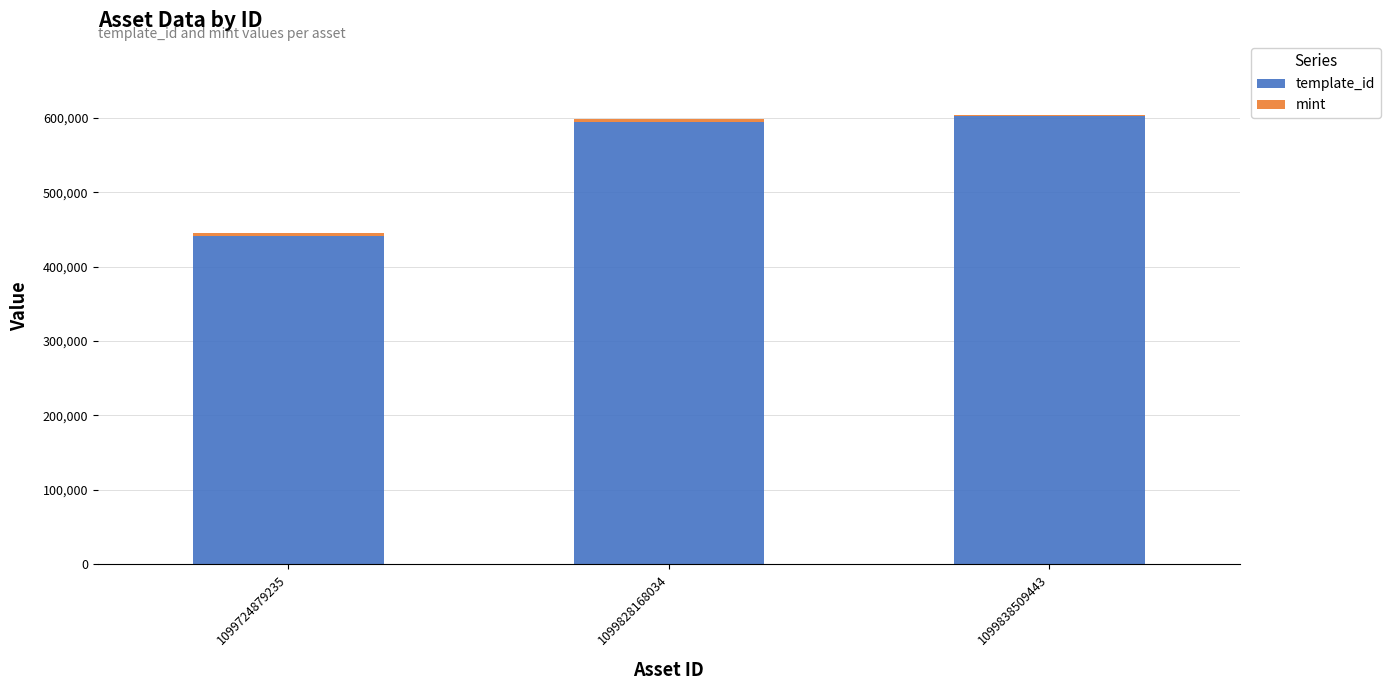

What is the highest value of the template_id series?

602942